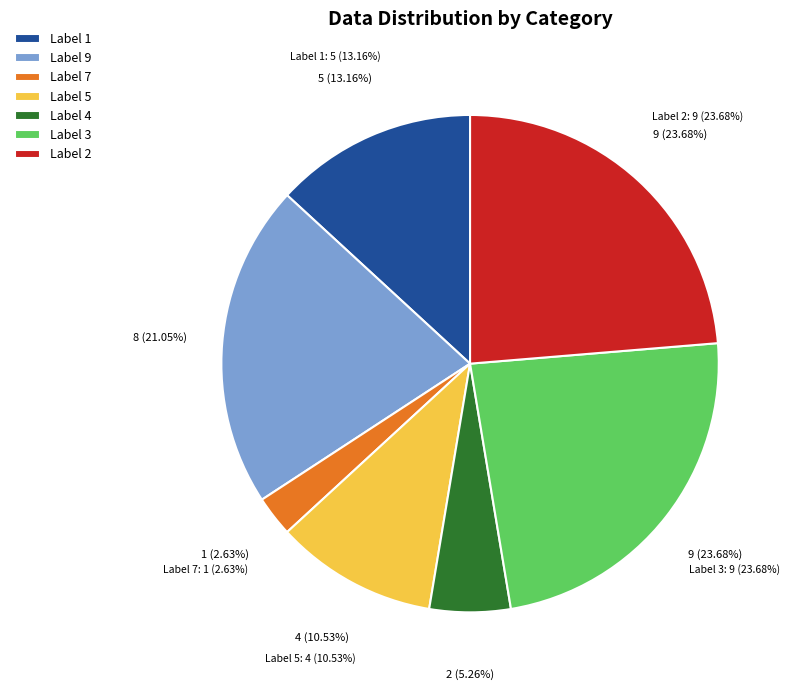

Which slice is the largest?

3